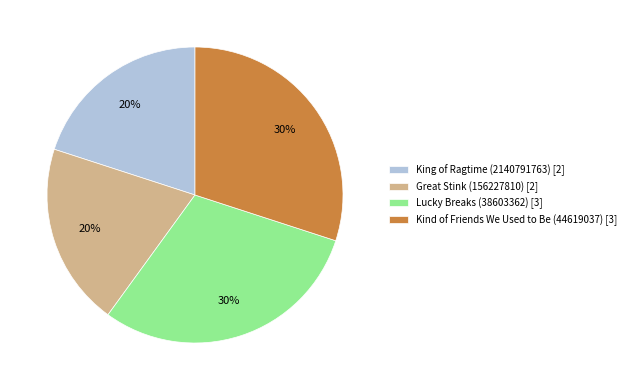

Is the sum of King of Ragtime (2140791763) and Great Stink (156227810) greater than half?

No